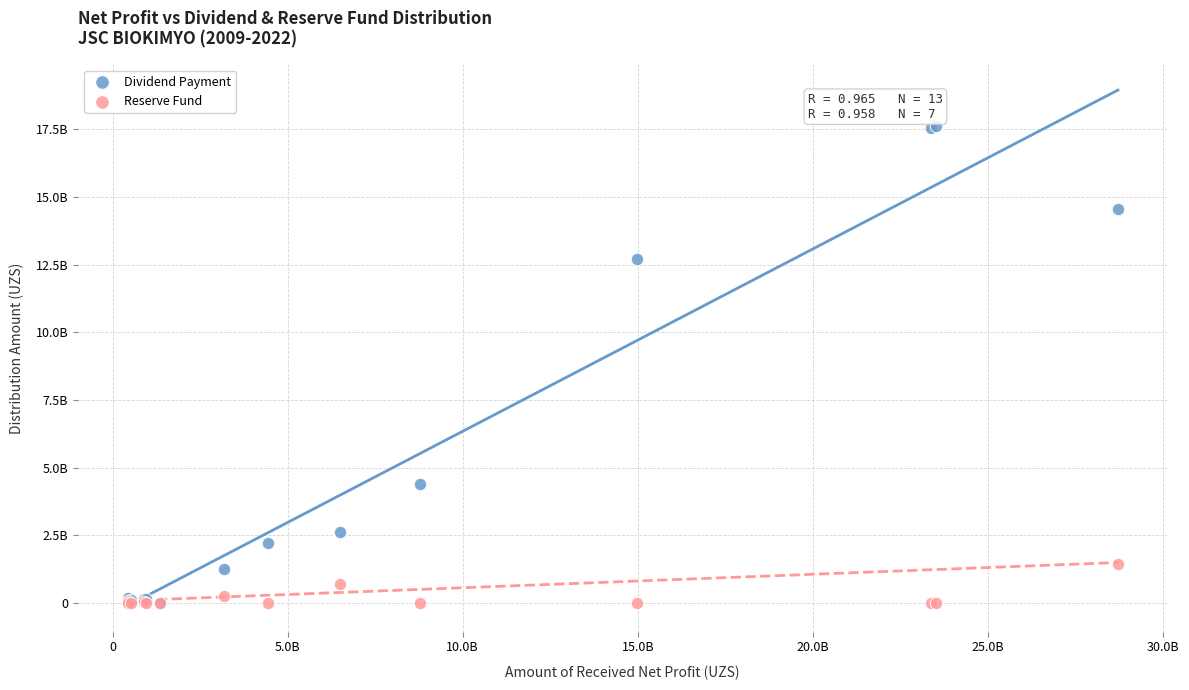

Which series contains the highest Y value?

Dividend Payment